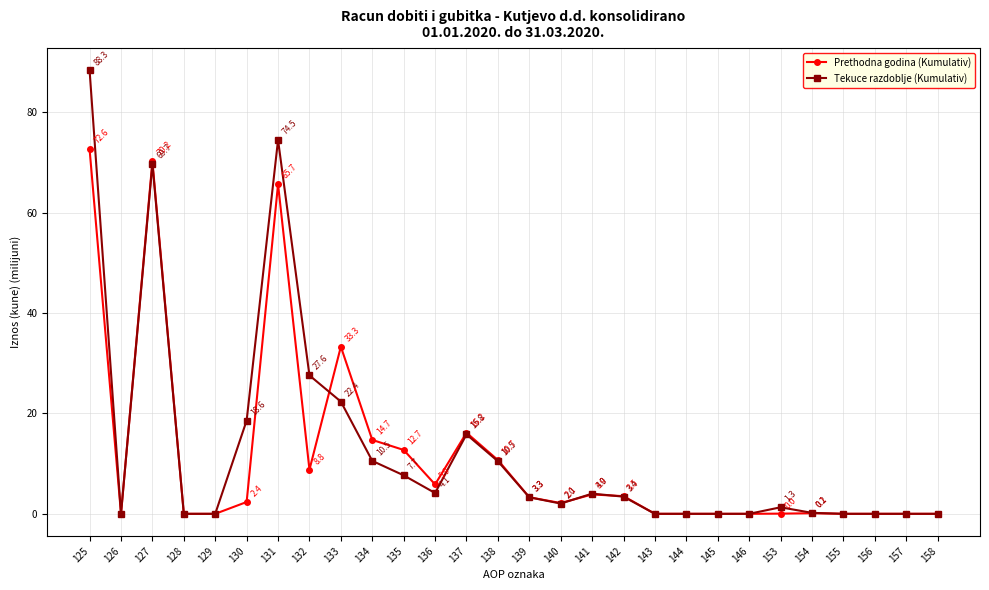

Which series has the largest range (max minus min)?

Tekuce razdoblje (Kumulativ)